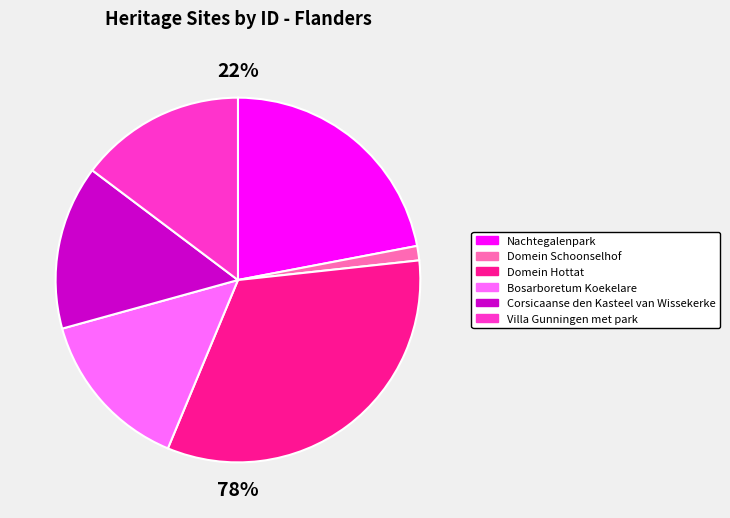

How many slices are in this pie chart?

6